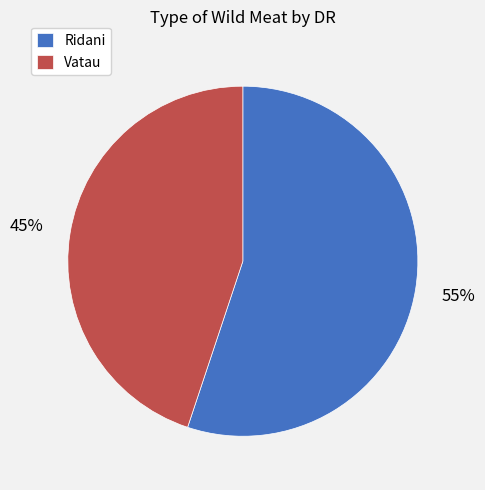

What is the majority slice?

Ridani